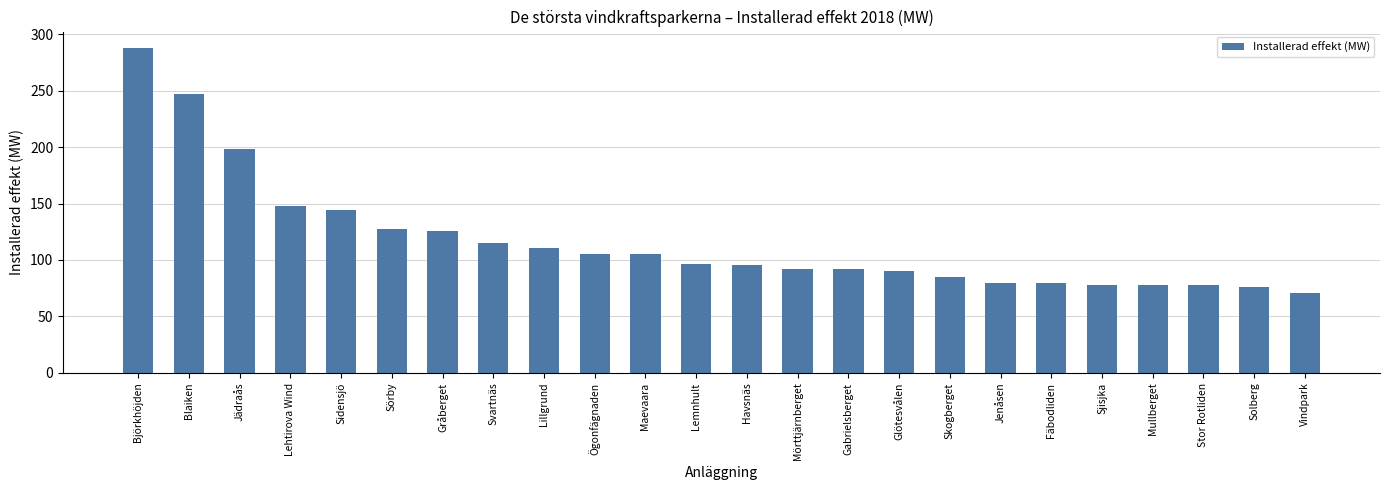

The value at Lehtirova Wind is 89.4. True or false?

False